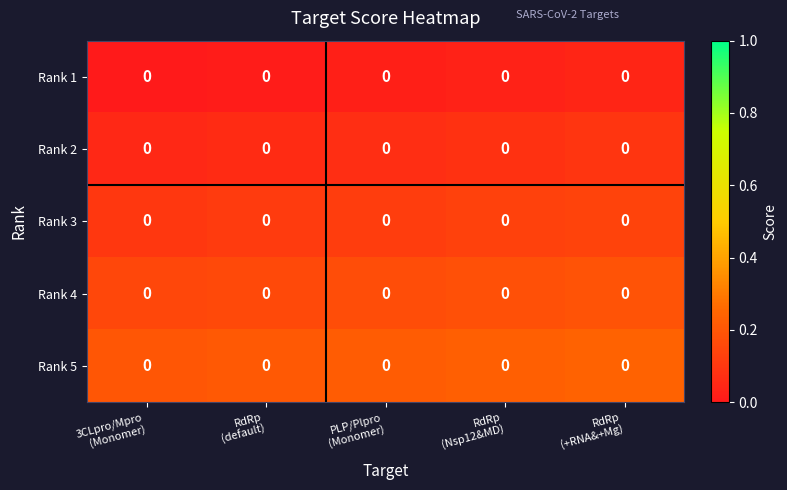

Reading right to left, what are all the values shown in this chart?

Rank 1: RdRp
(+RNA&+Mg)=0.0	RdRp
(Nsp12&MD)=0.0	PLP/Plpro
(Monomer)=0.0	RdRp
(default)=0.0	3CLpro/Mpro
(Monomer)=0.0
Rank 2: RdRp
(+RNA&+Mg)=0.0	RdRp
(Nsp12&MD)=0.0	PLP/Plpro
(Monomer)=0.0	RdRp
(default)=0.0	3CLpro/Mpro
(Monomer)=0.0
Rank 3: RdRp
(+RNA&+Mg)=0.0	RdRp
(Nsp12&MD)=0.0	PLP/Plpro
(Monomer)=0.0	RdRp
(default)=0.0	3CLpro/Mpro
(Monomer)=0.0
Rank 4: RdRp
(+RNA&+Mg)=0.0	RdRp
(Nsp12&MD)=0.0	PLP/Plpro
(Monomer)=0.0	RdRp
(default)=0.0	3CLpro/Mpro
(Monomer)=0.0
Rank 5: RdRp
(+RNA&+Mg)=0.0	RdRp
(Nsp12&MD)=0.0	PLP/Plpro
(Monomer)=0.0	RdRp
(default)=0.0	3CLpro/Mpro
(Monomer)=0.0